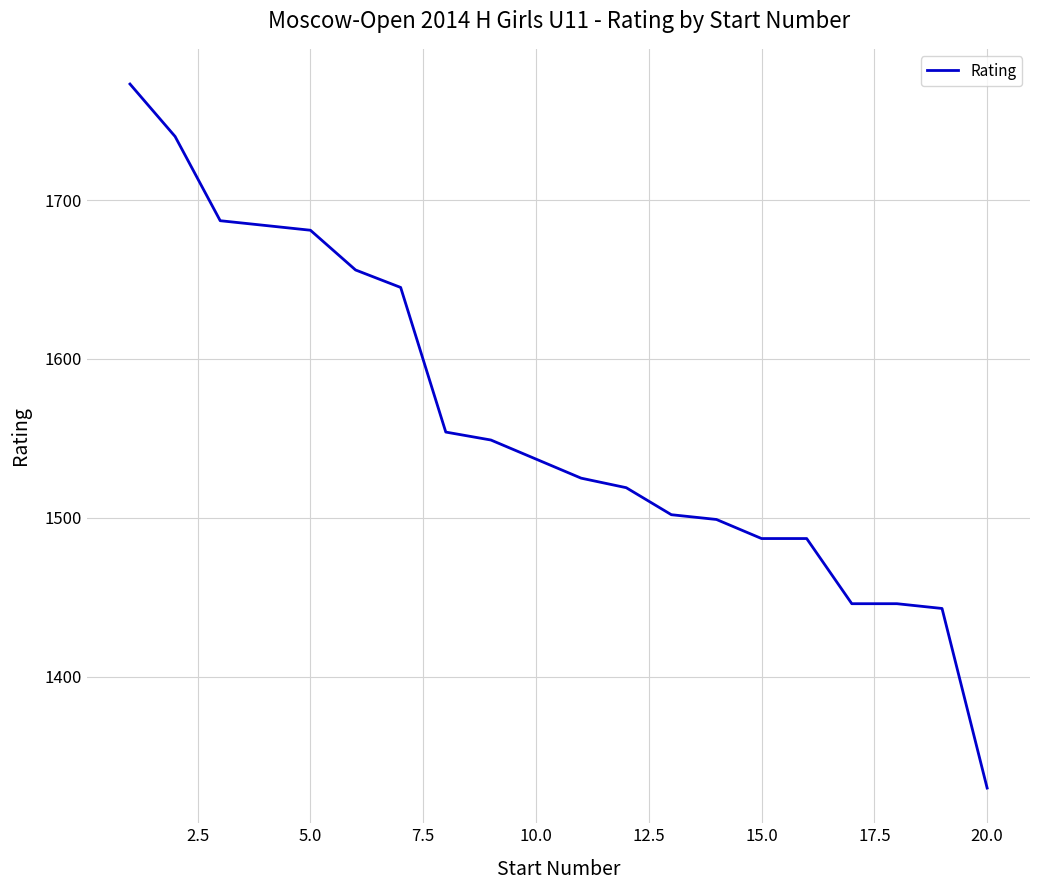

What is the minimum value shown in the chart?

1330